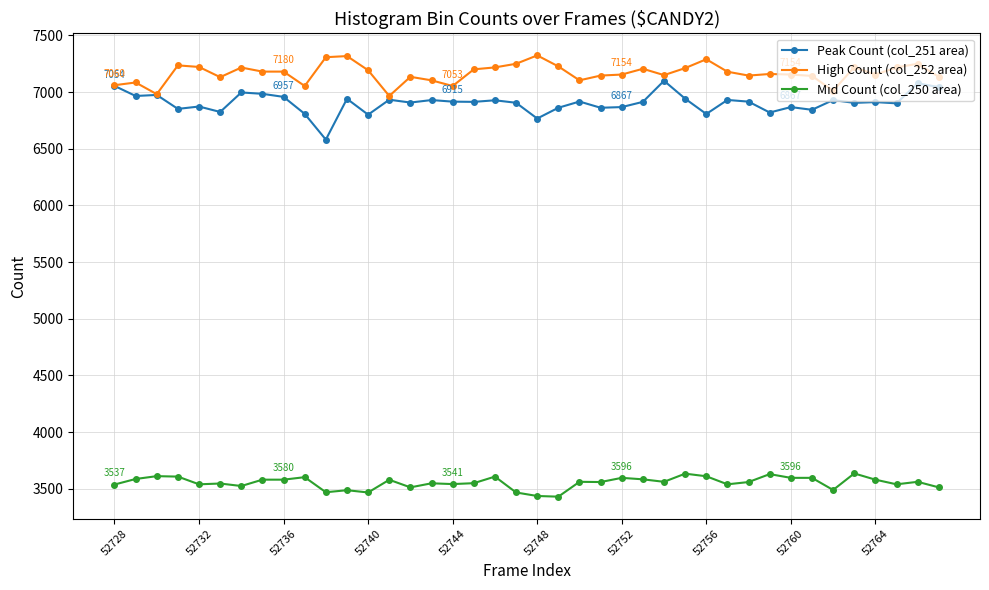

True or false: Peak Count (col_251 area) and Mid Count (col_250 area) intersect in this chart.

False